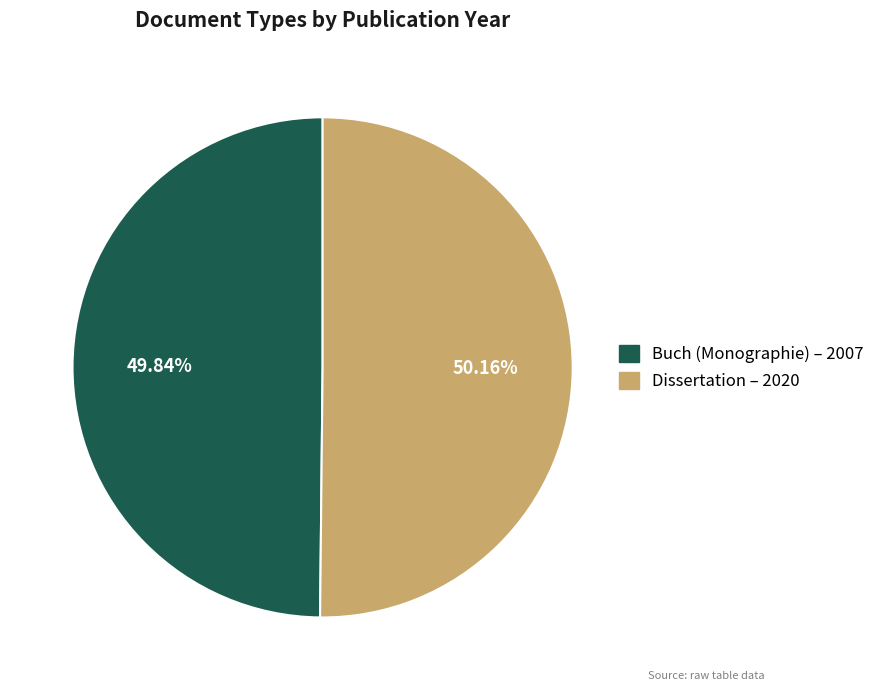

Does any single category account for the majority?

Yes